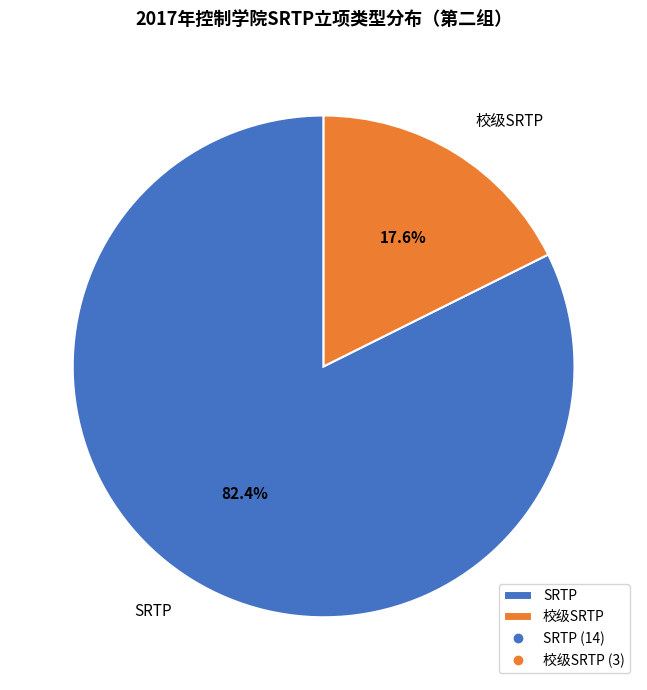

Which category has the biggest portion of the pie?

SRTP